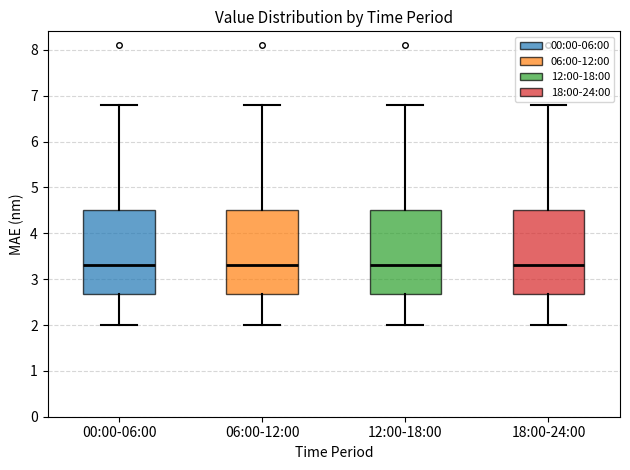

Reading left to right, transcribe this box plot: for each box, give where its median line is, the range the box spans, and where its two whiskers end, as read against the y-axis. The values are not printed on the chart, so give them approximately, as read against the axis.

00:00-06:00: median 3.3, box 2.7 to 4.5, whiskers 2.0 to 6.8
06:00-12:00: median 3.3, box 2.7 to 4.5, whiskers 2.0 to 6.8
12:00-18:00: median 3.3, box 2.7 to 4.5, whiskers 2.0 to 6.8
18:00-24:00: median 3.3, box 2.7 to 4.5, whiskers 2.0 to 6.8